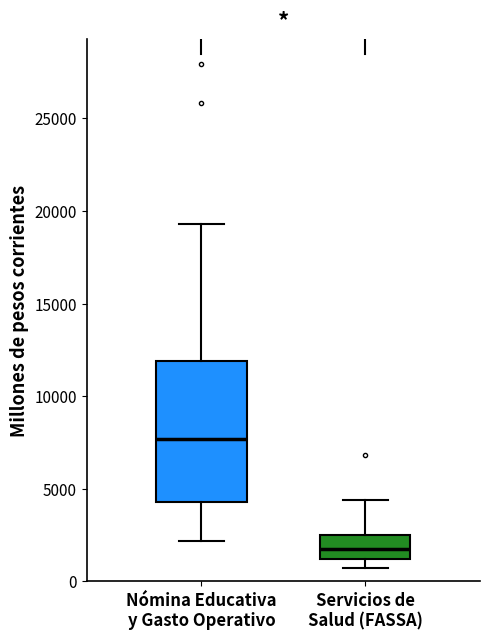

Which box has the lowest median line?

Servicios de Salud (FASSA)